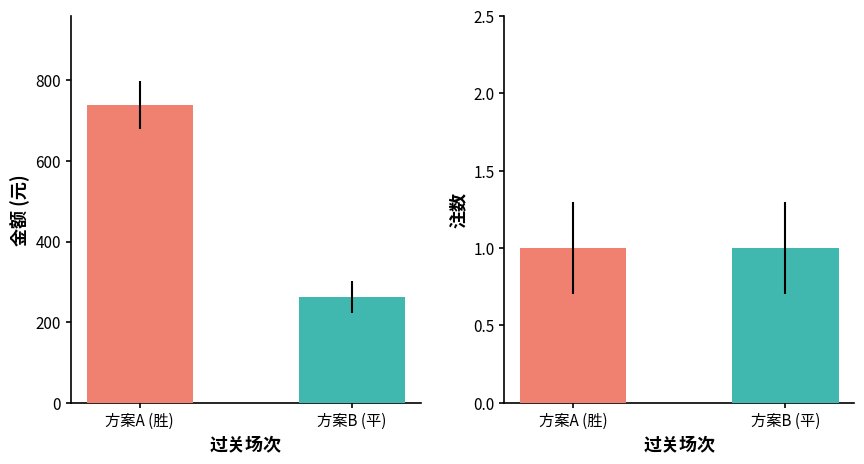

Reading right to left, list all the values displayed in this chart.

金额: 262	738
注数: 1	1